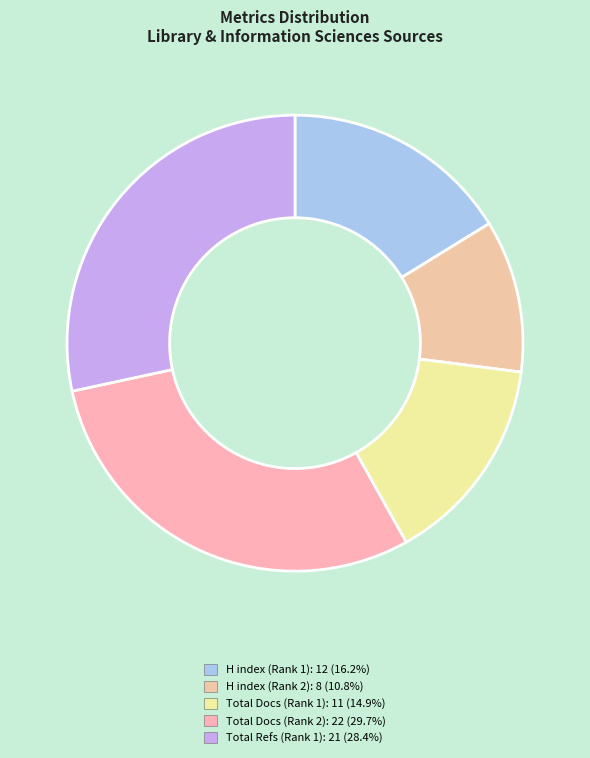

How many slices are in this pie chart?

5